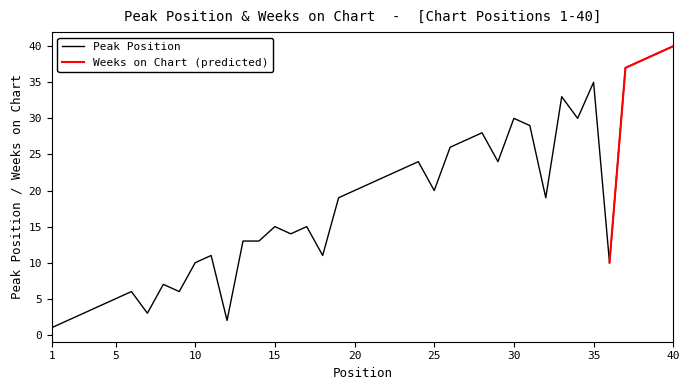

Read the value at 16.

14